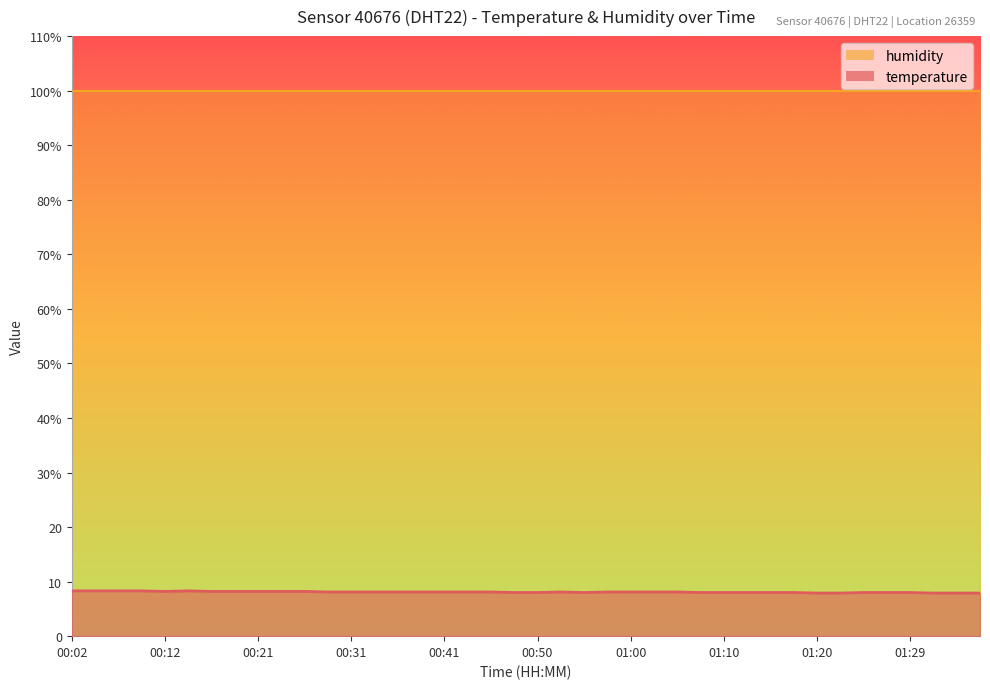

What is the change in value from 00:07 to 00:31?

-0.2